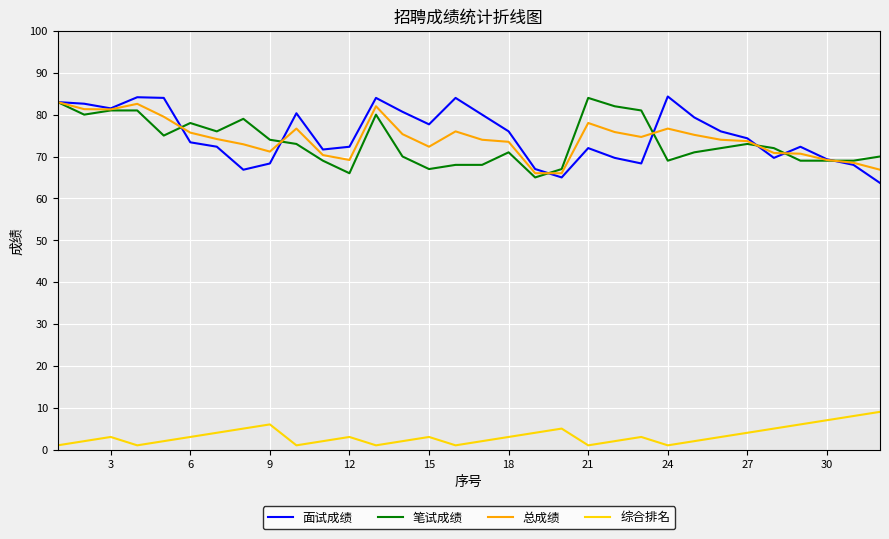

True or false: 总成绩 and 综合排名 cross at least once.

False